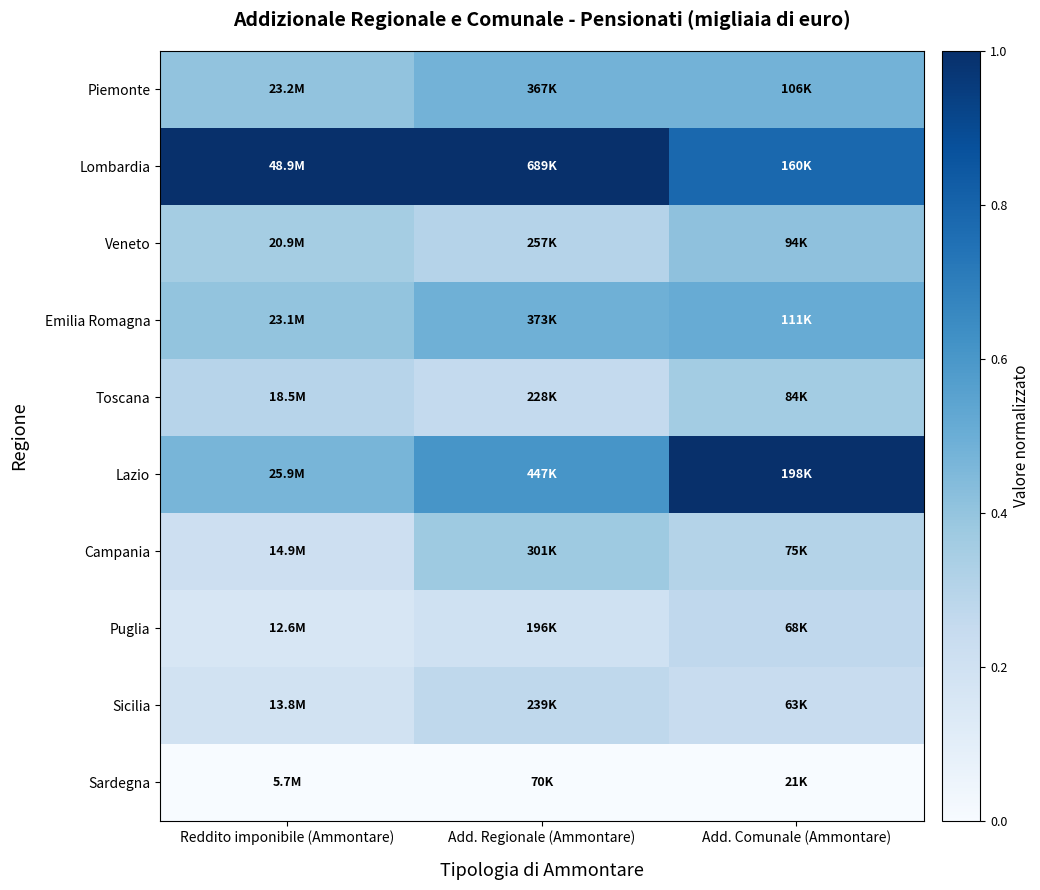

List the series in order of their peak value, lowest first.

Sardegna, Puglia, Sicilia, Toscana, Campania, Veneto, Piemonte, Emilia Romagna, Lombardia, Lazio